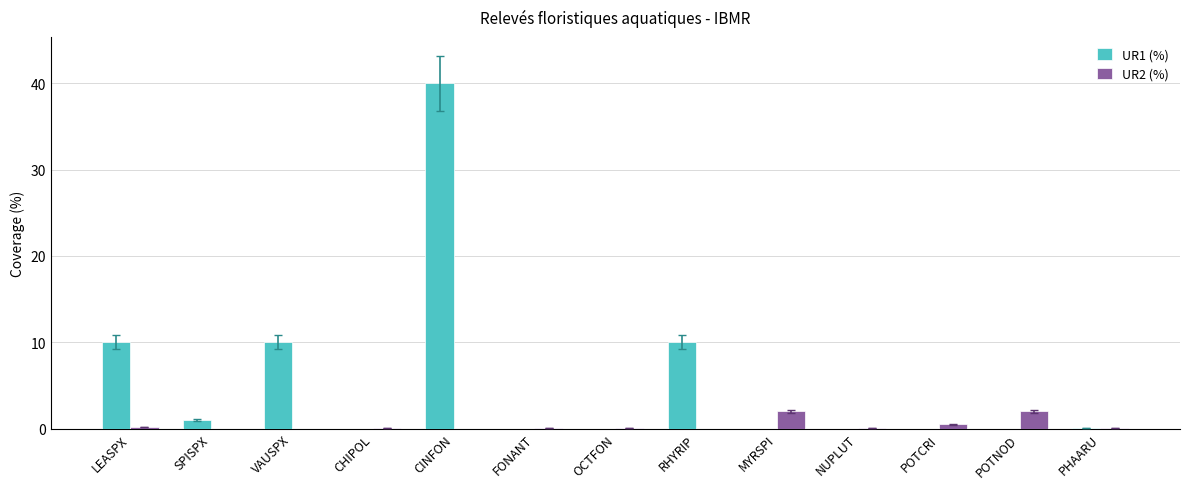

Which series has the largest total across all categories?

UR1 (%)